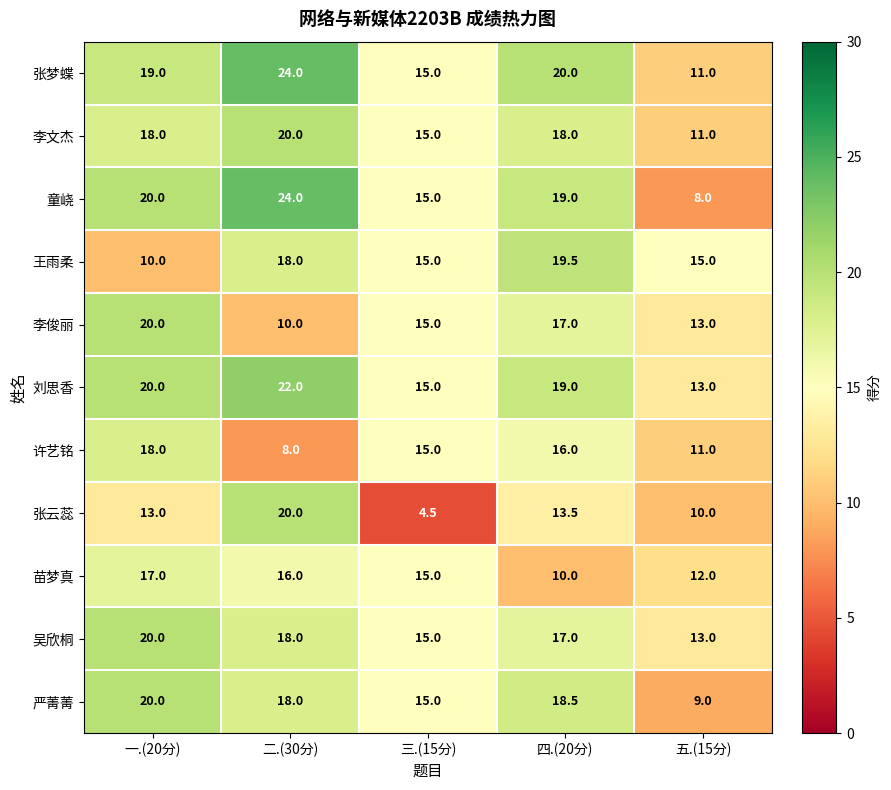

Between 二.(30分) and 三.(15分), which series saw the biggest shift?

张云蕊